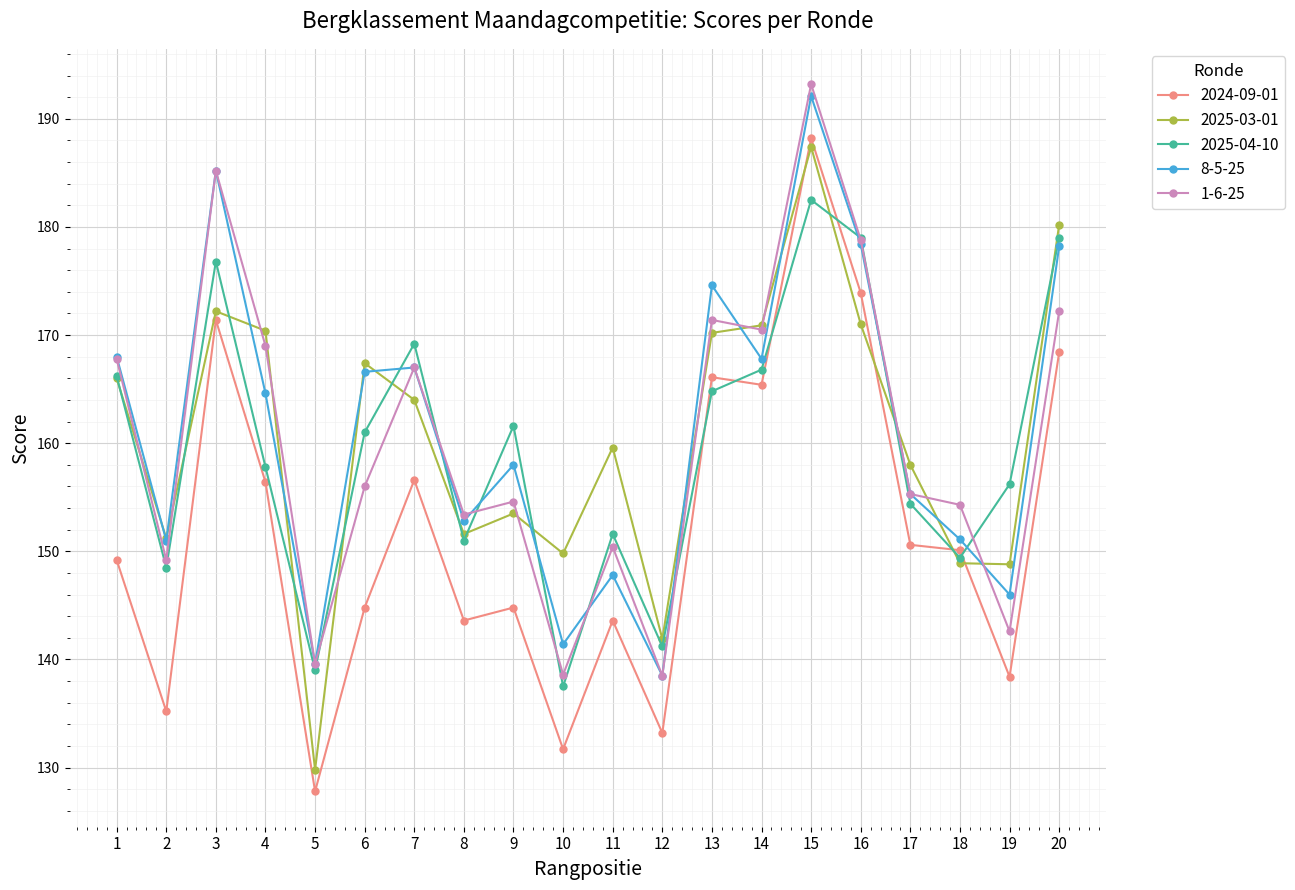

The 2025-04-10 series shows 166.2 at 1. True or false?

True